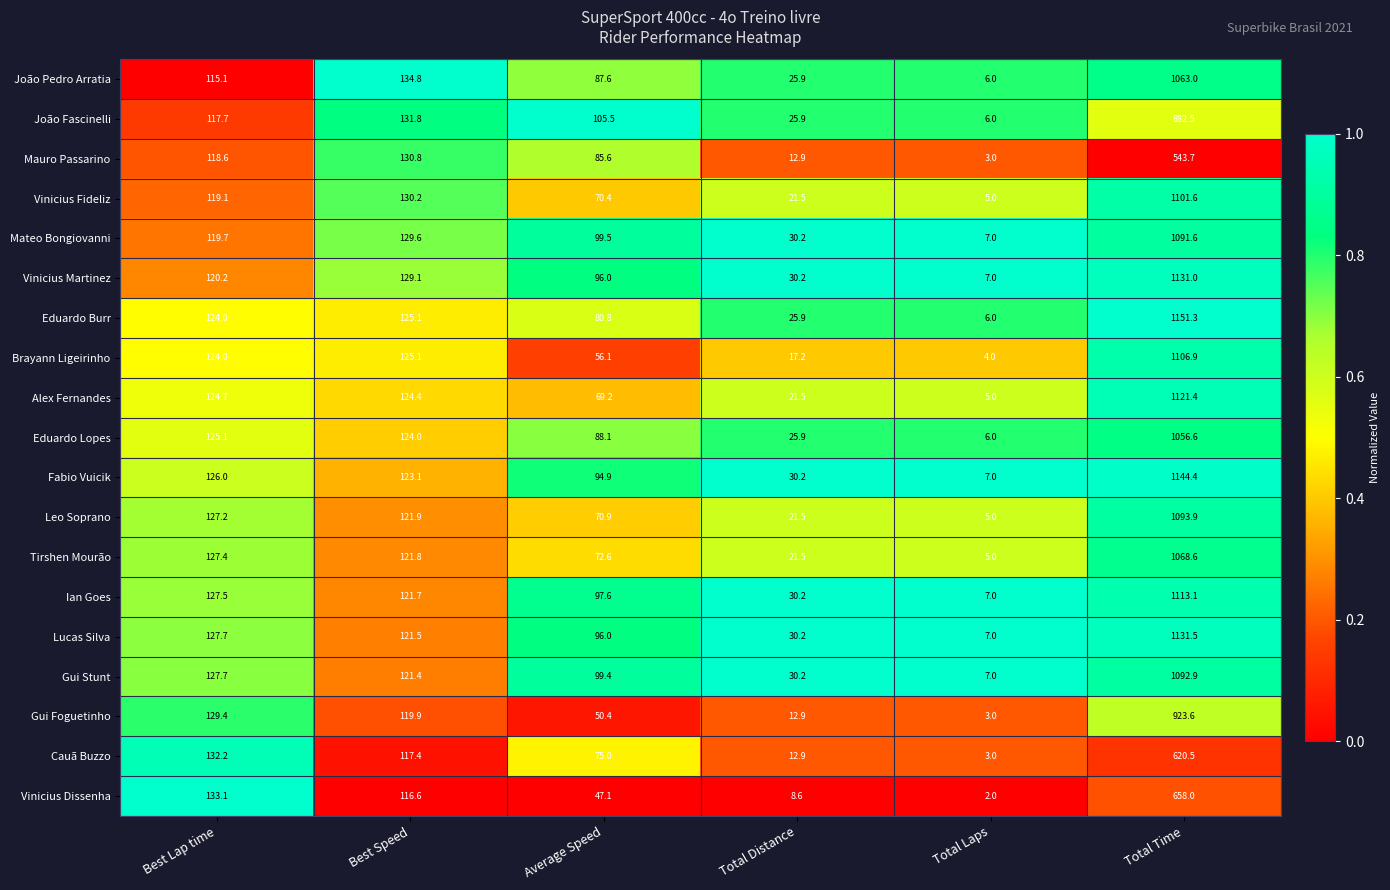

What is the sum of all Leo Soprano values?

1440.4